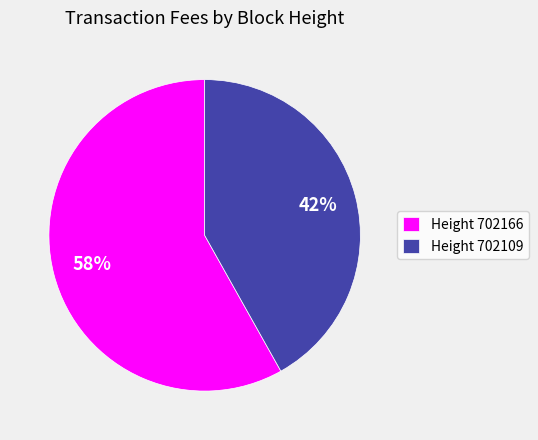

Which has a higher value, Height 702166 or Height 702109?

Height 702166